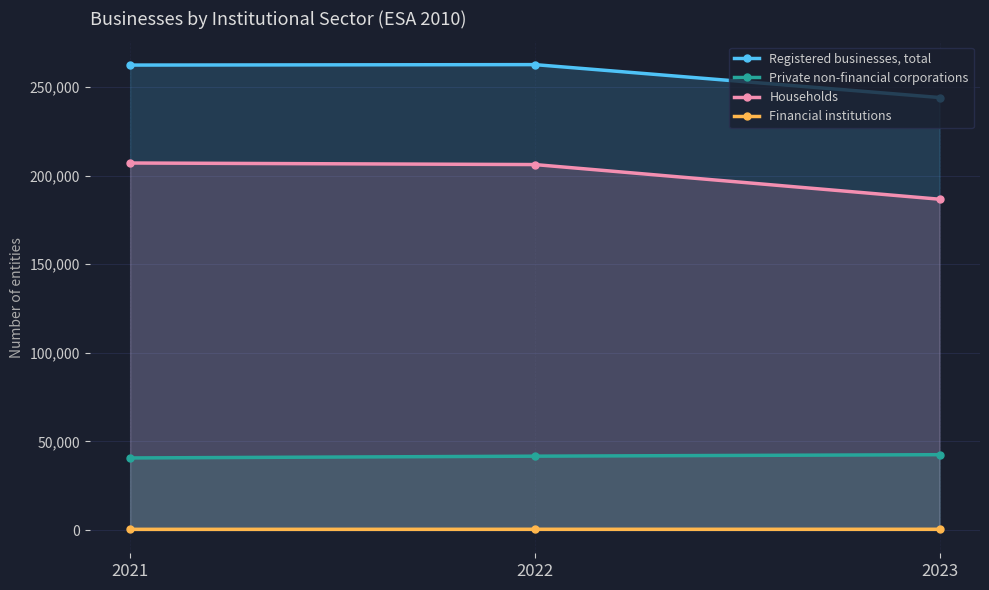

Between 2022 and 2023, which series saw the biggest shift?

Households